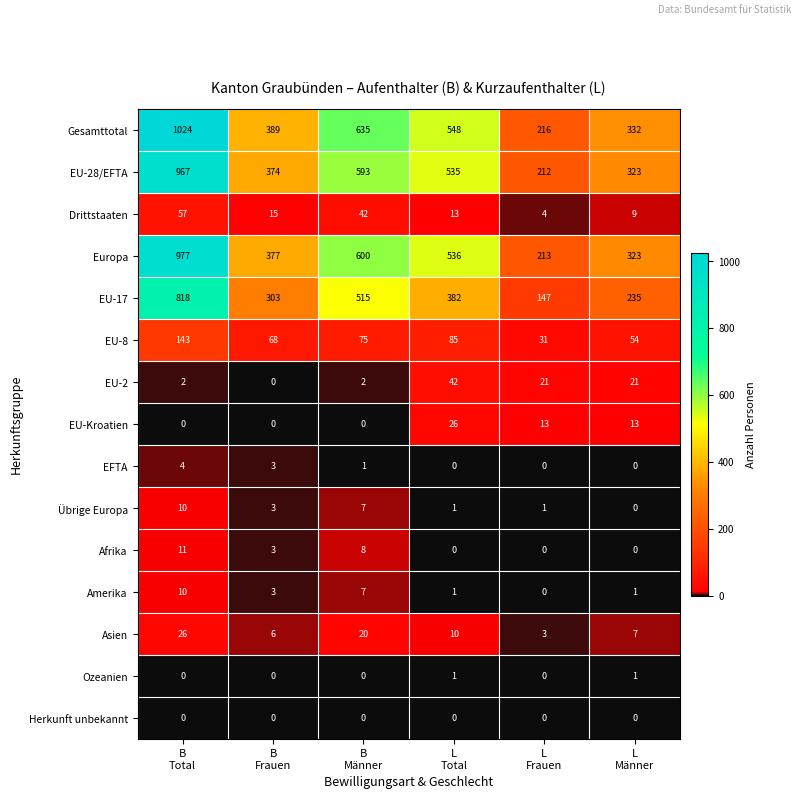

Which series has the widest spread of values?

Gesamttotal